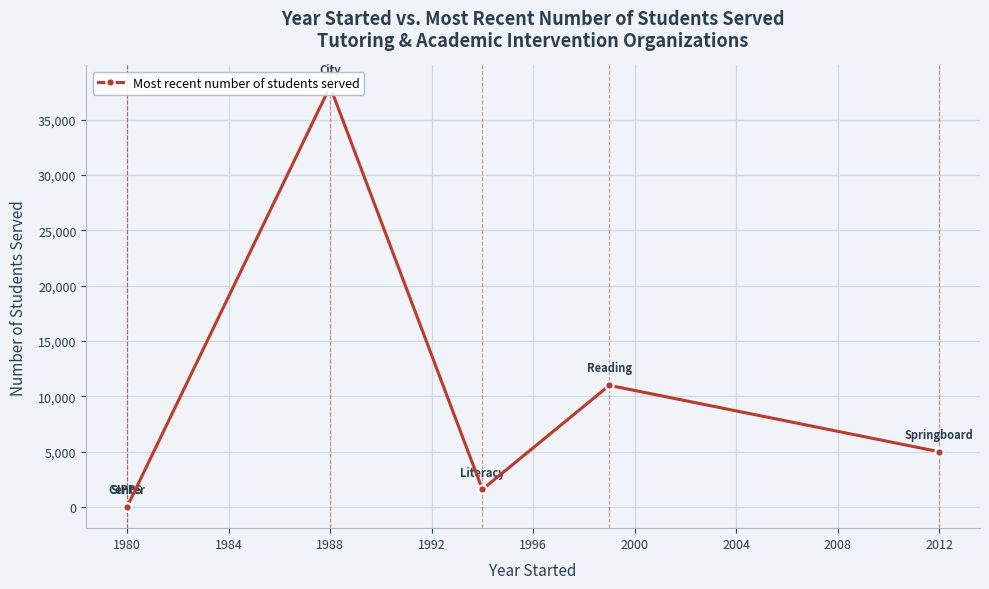

How many series are shown in this chart?

1